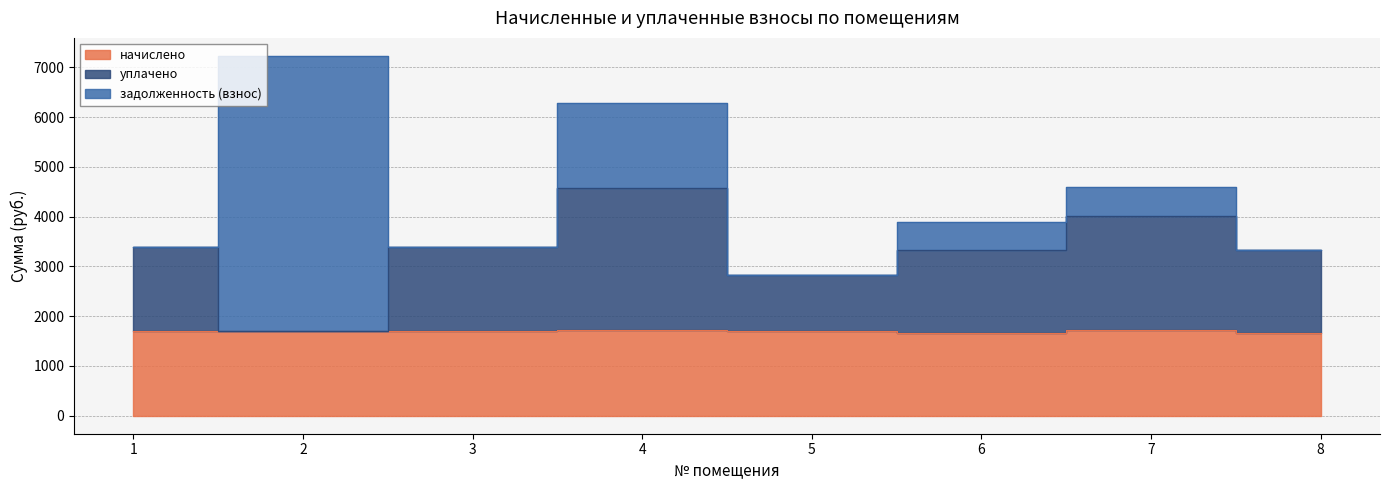

At which label does начислено reach its minimum?

6